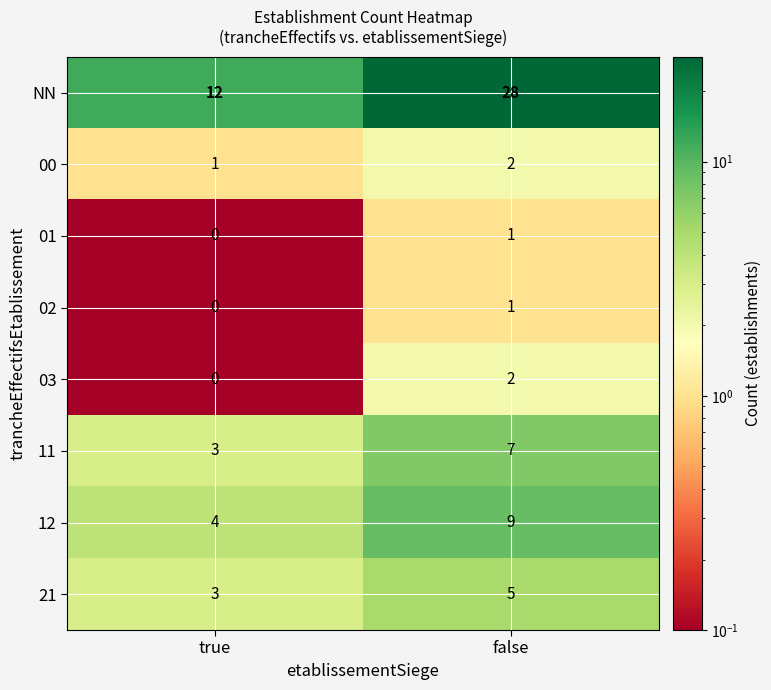

Reading left to right, list all the values displayed in this chart.

NN: true=12	false=28
00: true=1	false=2
01: true=0	false=1
02: true=0	false=1
03: true=0	false=2
11: true=3	false=7
12: true=4	false=9
21: true=3	false=5